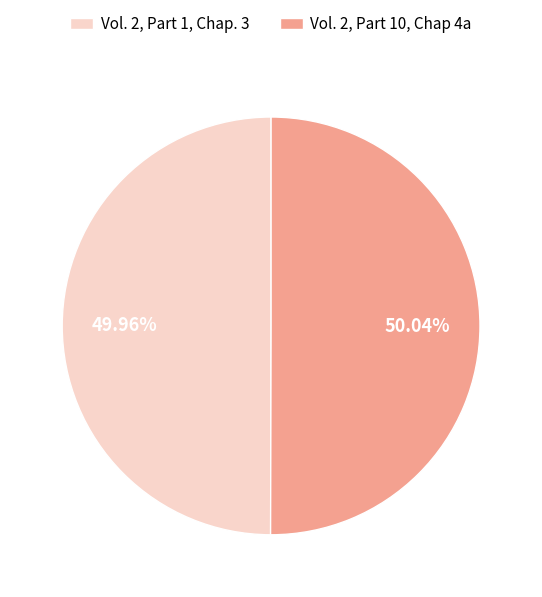

Approximately how many times larger is the value at Vol. 2, Part 1, Chap. 3 compared to Vol. 2, Part 10, Chap 4a?

1.0